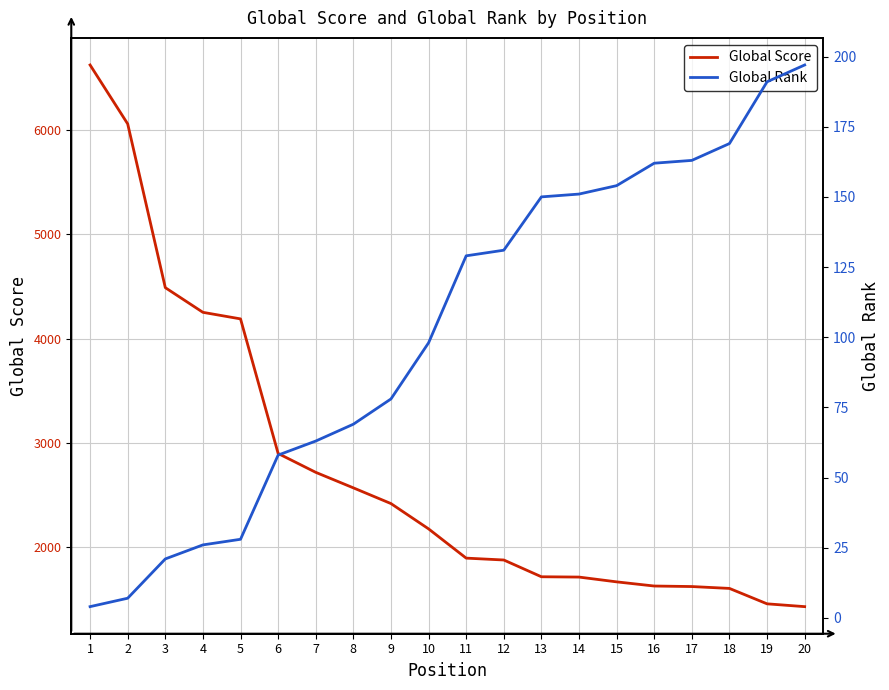

Does the chart have visible grid lines?

Yes